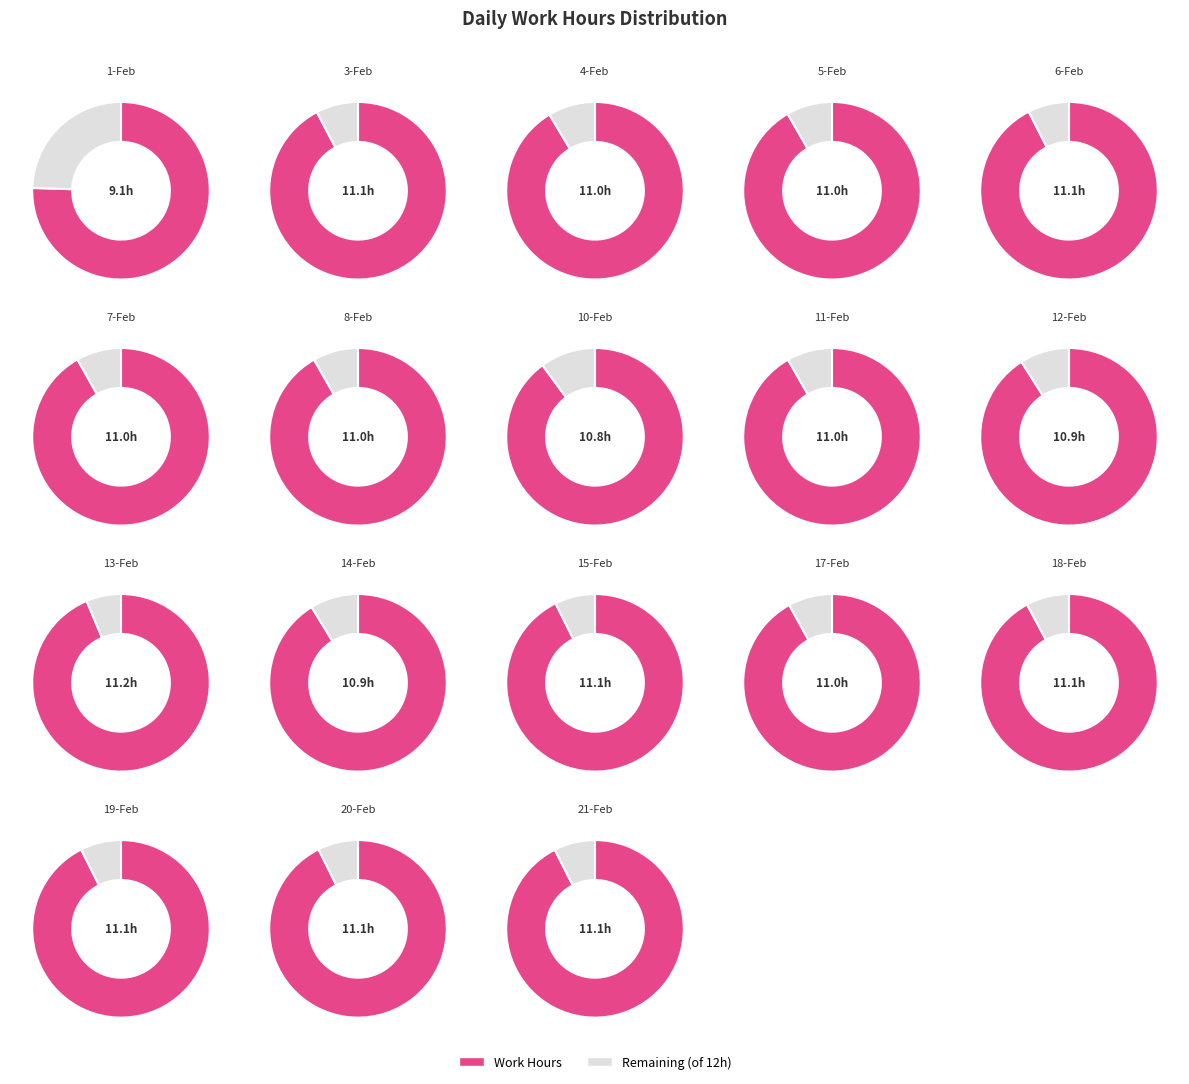

To the nearest percent, what portion does 14-Feb represent?

6%